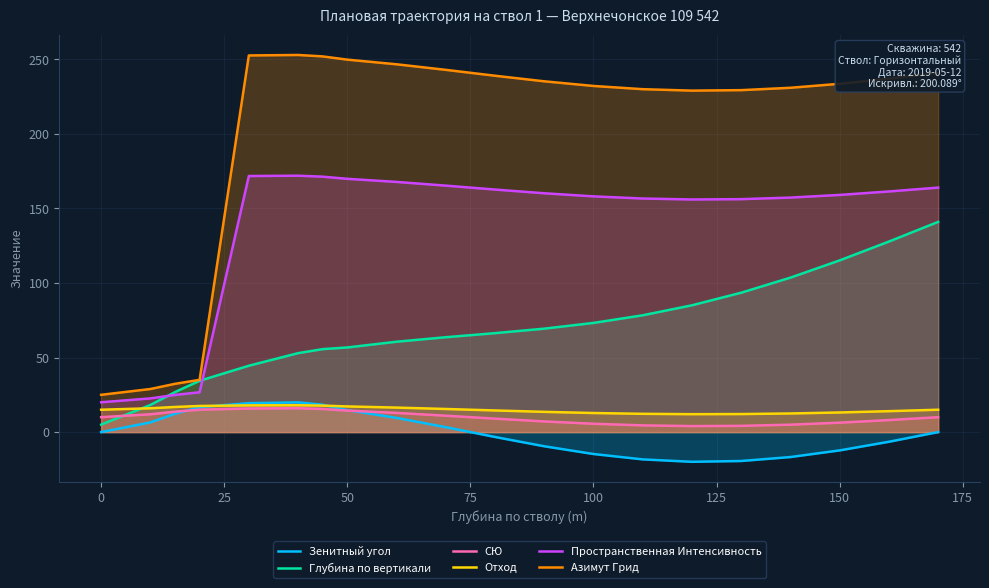

Does the chart display data point markers on the line(s)?

No